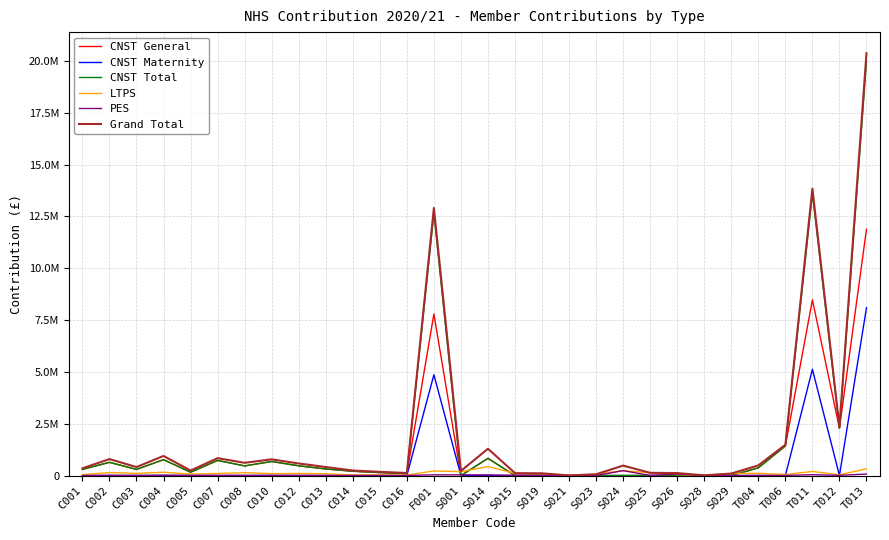

What are all the series names shown in the legend?

CNST General, CNST Maternity, CNST Total, LTPS, PES, Grand Total